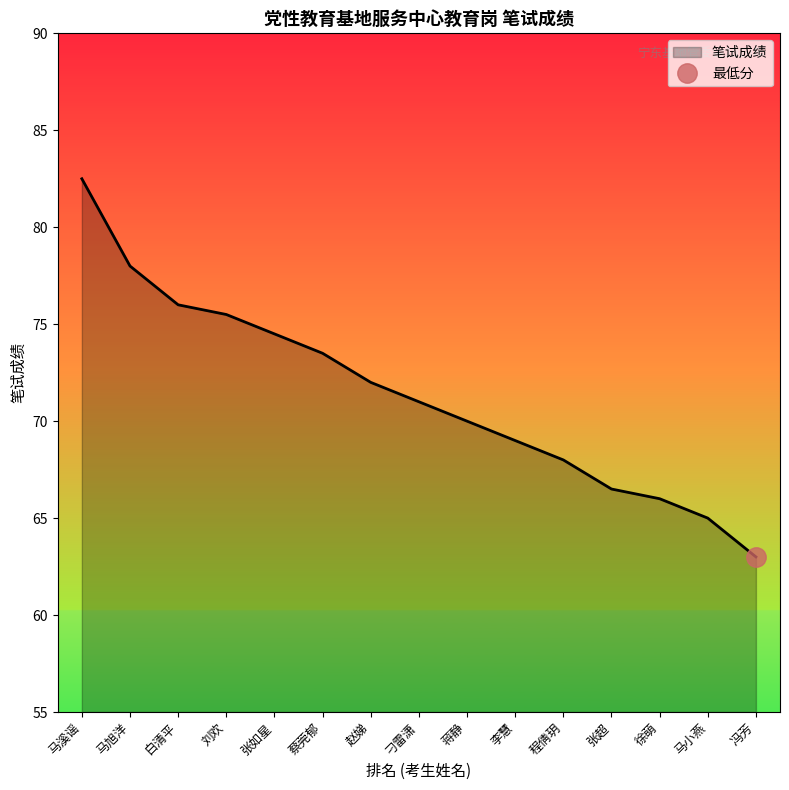

Rank the categories by value from lowest to highest.

冯芳, 马小燕, 徐萌, 张超, 程倩玥, 李慧, 蒋静, 刁雷潇, 赵娣, 蔡莞郁, 张如星, 刘欢, 白清平, 马旭洋, 马溪谣